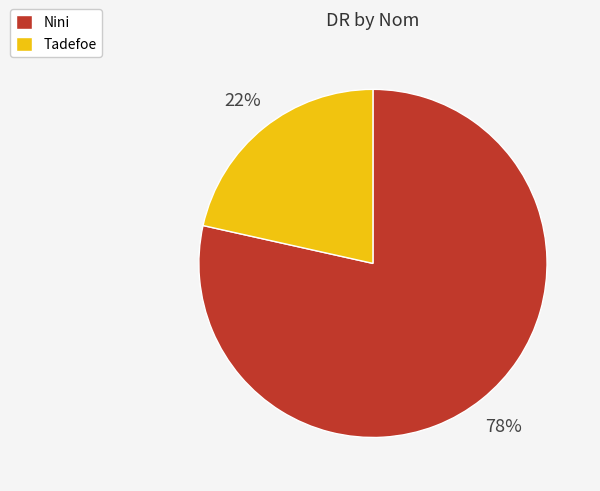

Rank the categories by value from lowest to highest.

Tadefoe, Nini